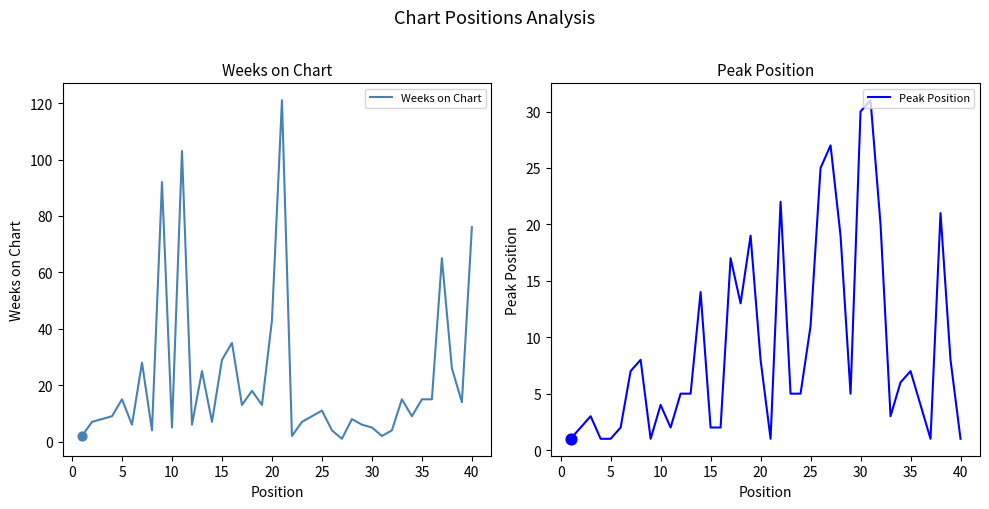

Which series has the largest total across all categories?

Weeks on Chart